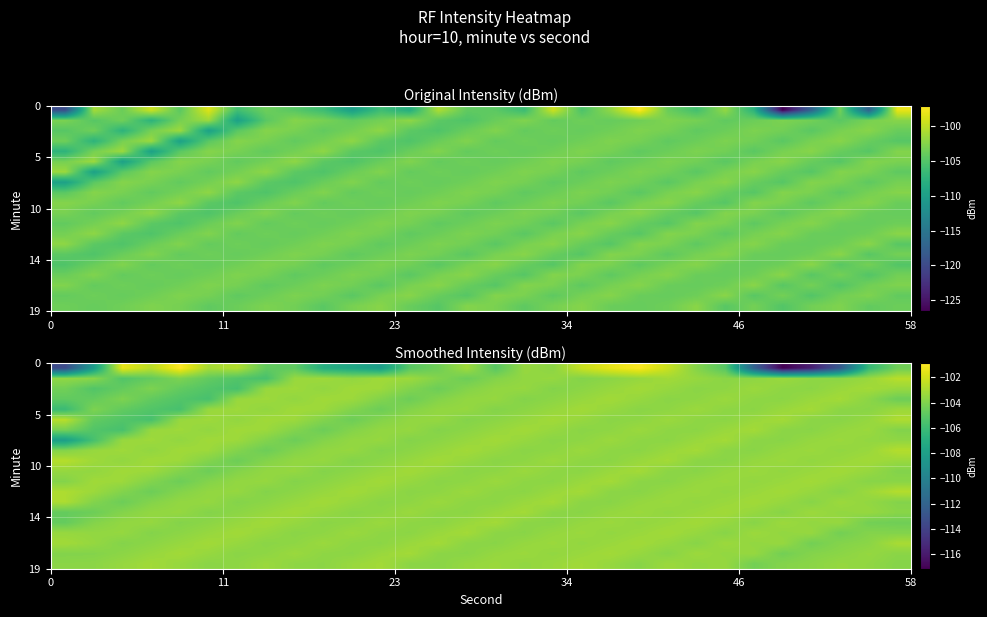

How many categories are shown in the chart?

30